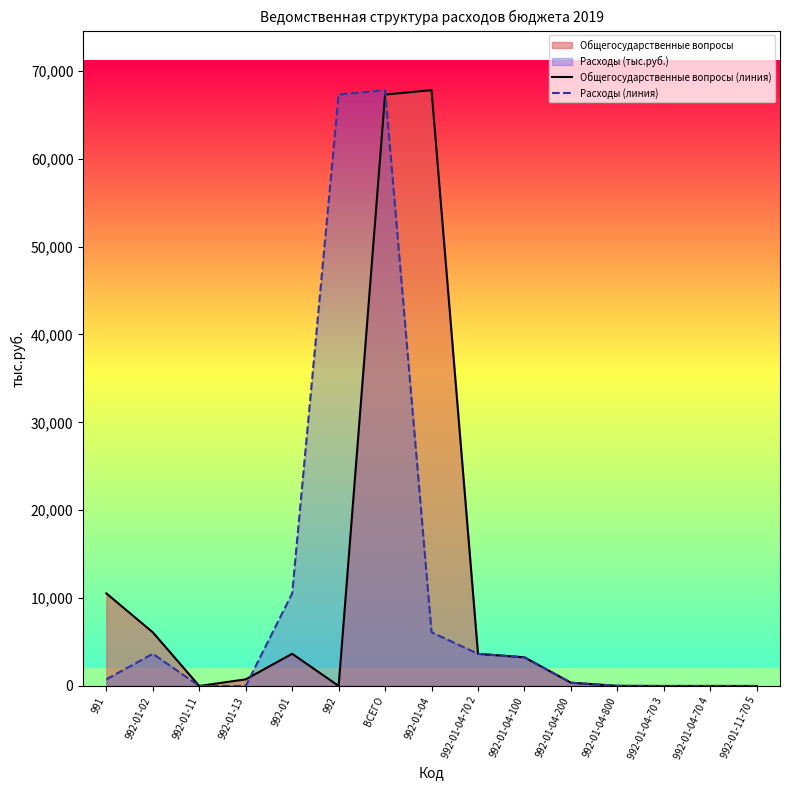

Which series has the largest total across all categories?

Общегосударственные вопросы (линия)